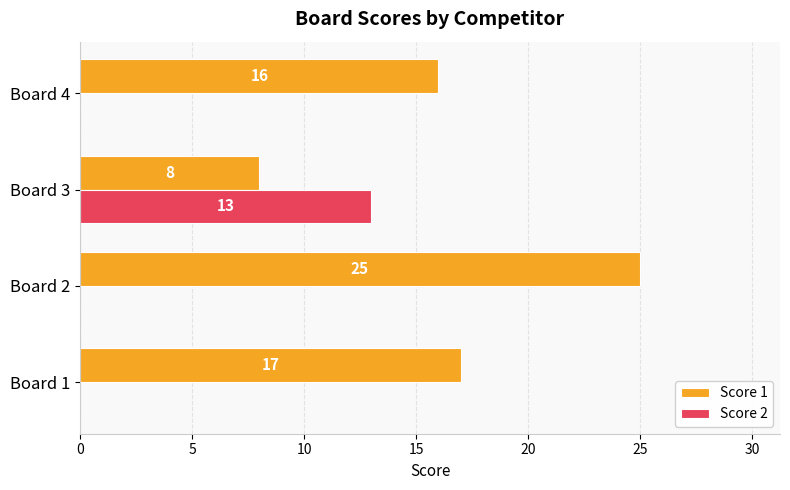

Count the number of data series in this chart.

2